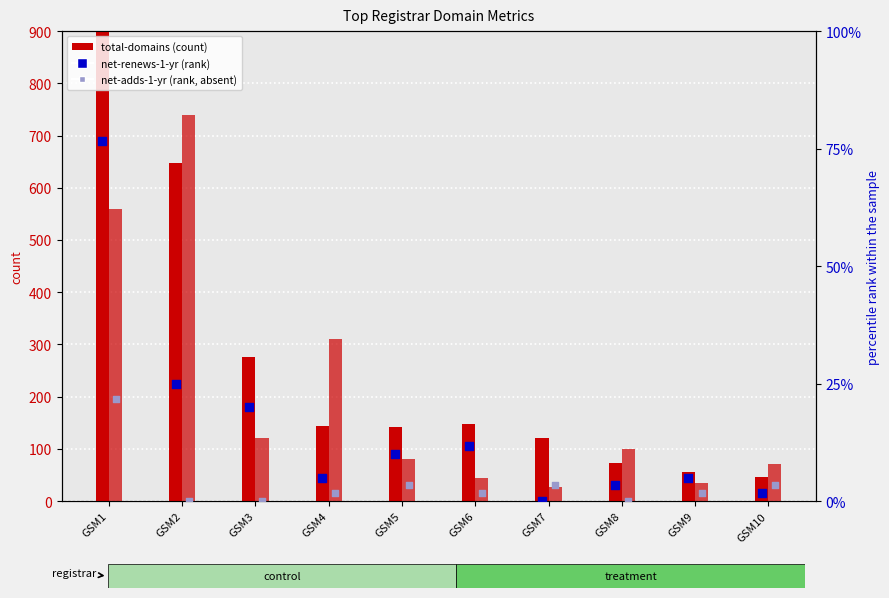

At how many categories does at least one series exceed 1215?

1